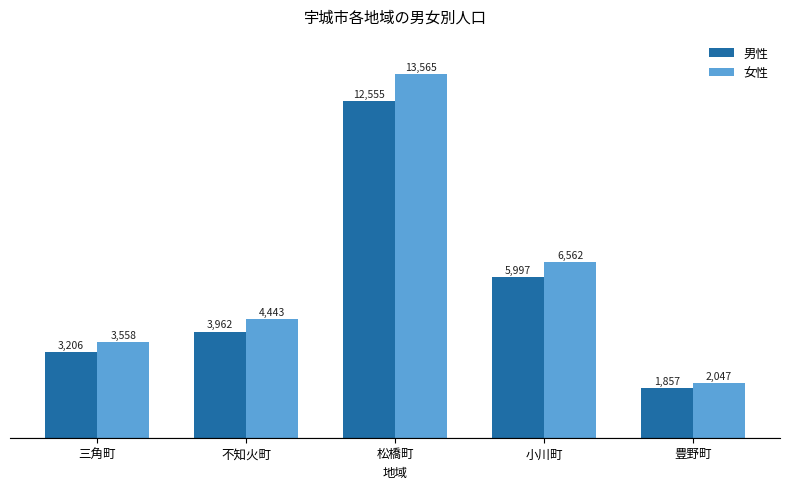

The value of 男性 at 不知火町 is 3962. True or false?

True